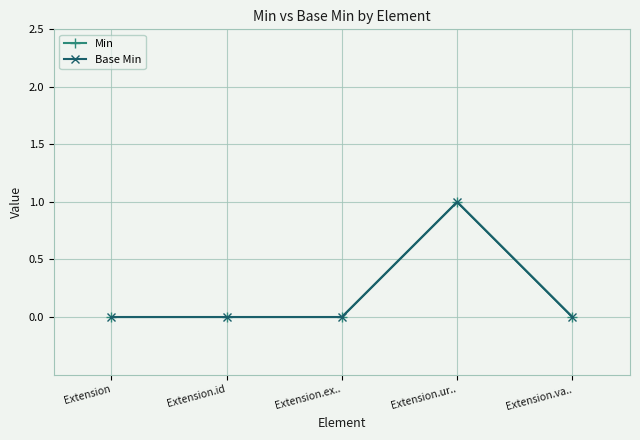

What value does the Min series have at Extension.ur..?

1